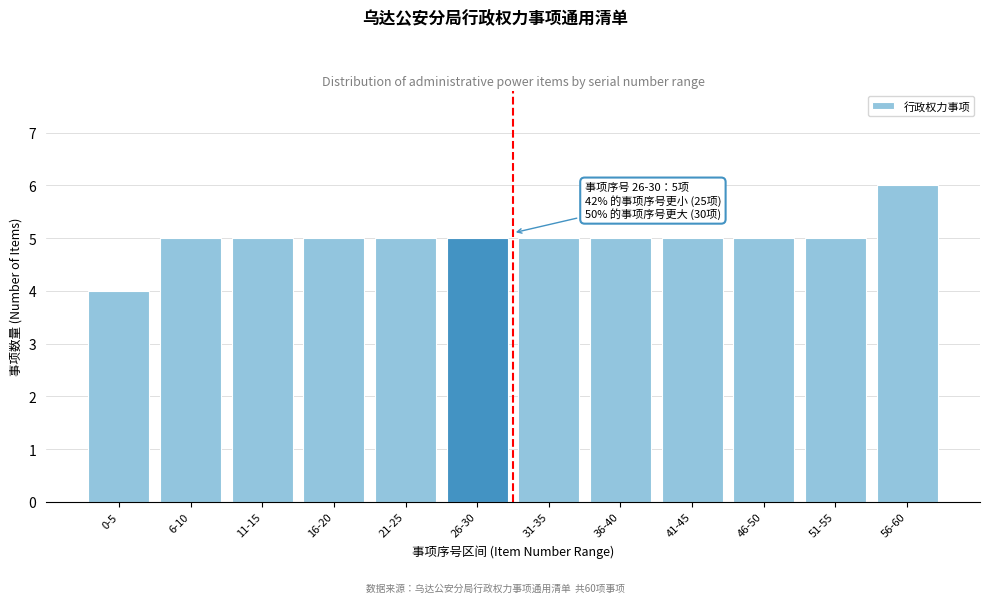

Reading left to right, transcribe all the data shown in this chart.

4	5	5	5	5	5	5	5	5	5	5	6